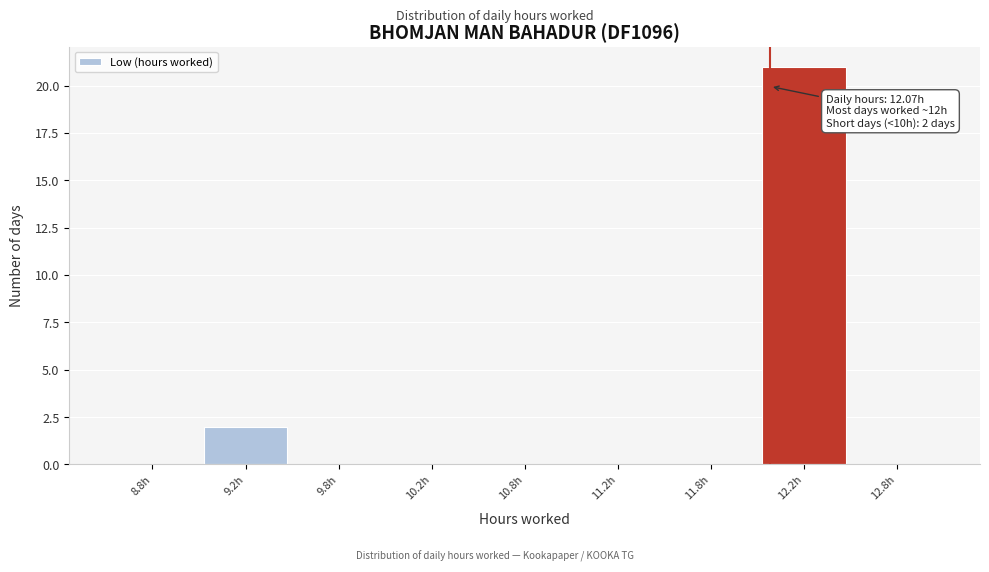

Reading right to left, transcribe all the data shown in this chart.

12.8h=0	12.2h=21	11.8h=0	11.2h=0	10.8h=0	10.2h=0	9.8h=0	9.2h=2	8.8h=0